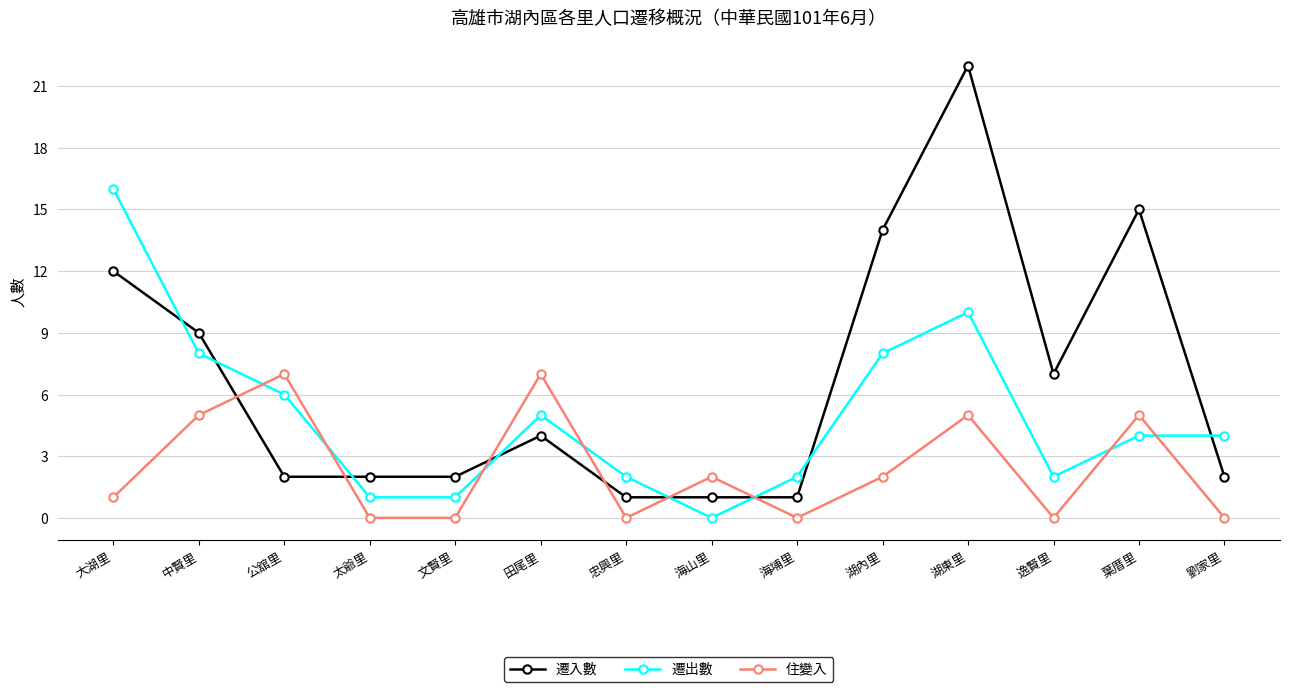

What position from the left is 太爺里?

4